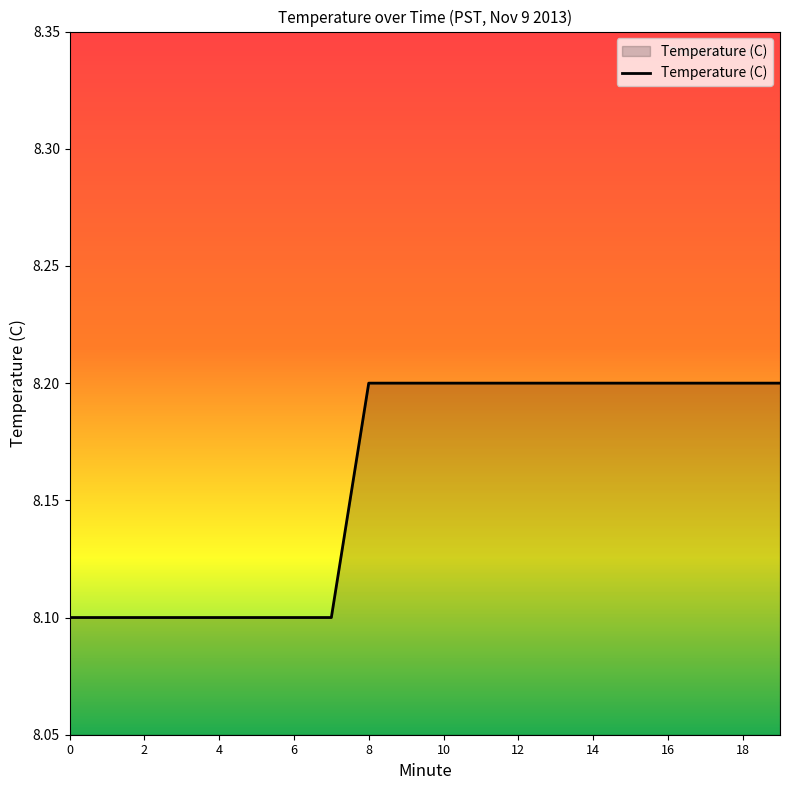

What is the minimum value shown in the chart?

8.1